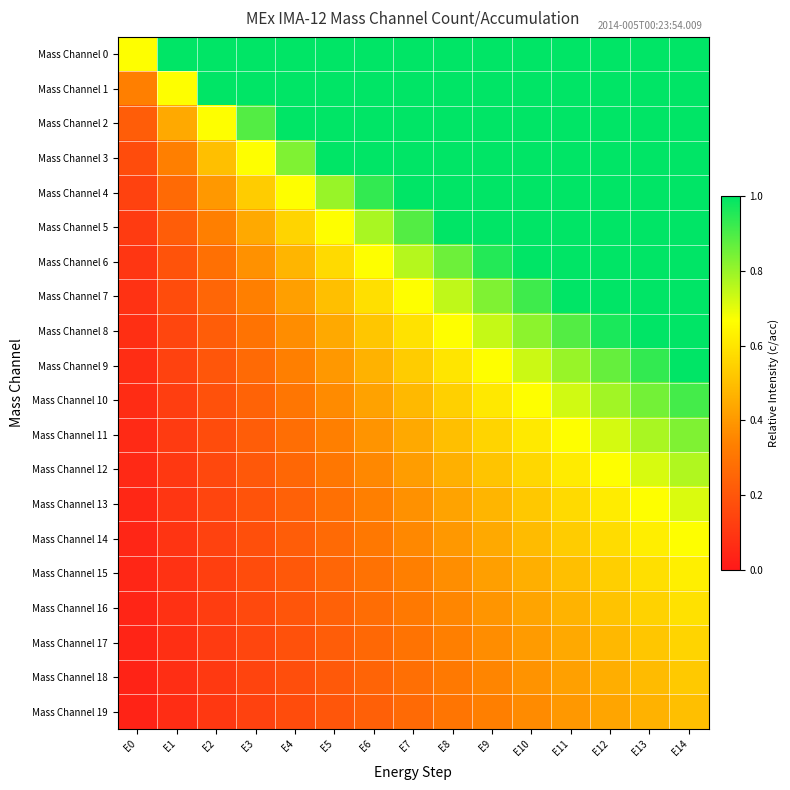

What is the difference between the highest and lowest values at E8?

0.7